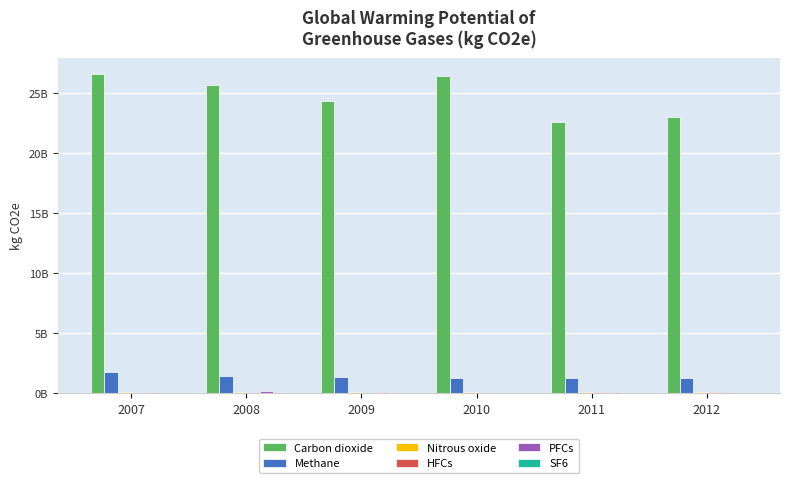

What is the difference between the SF6 values at 2011 and 2008?

17008800